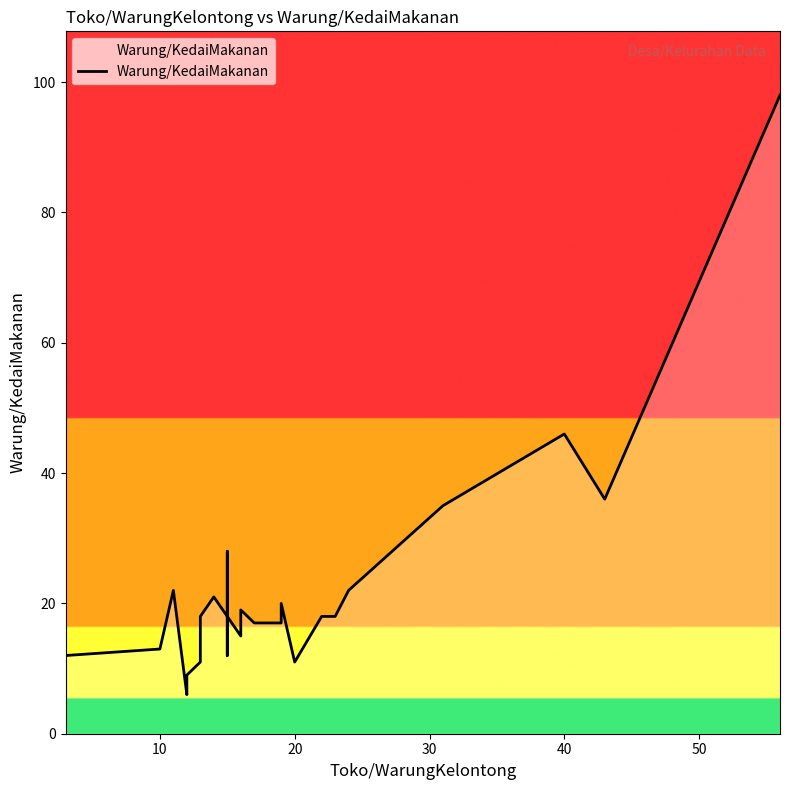

Reading left to right, transcribe all the data shown in this chart.

12	13	22	6	9	11	18	21	18	28	12	18	15	19	17	17	20	11	18	18	22	35	46	36	98